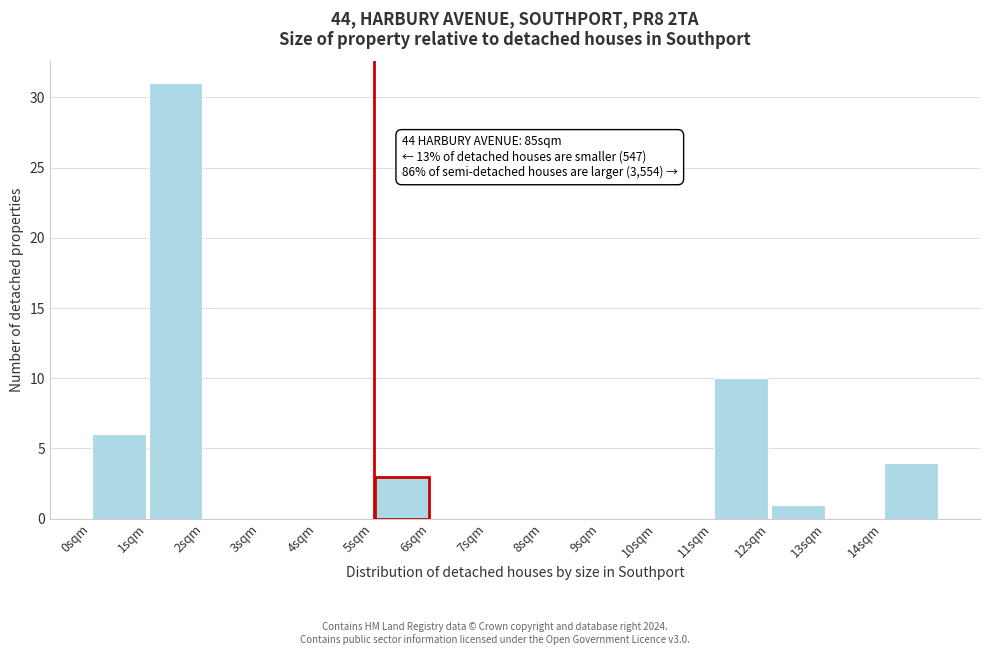

Over which range of the x-axis is the bar tallest?

1 to 2